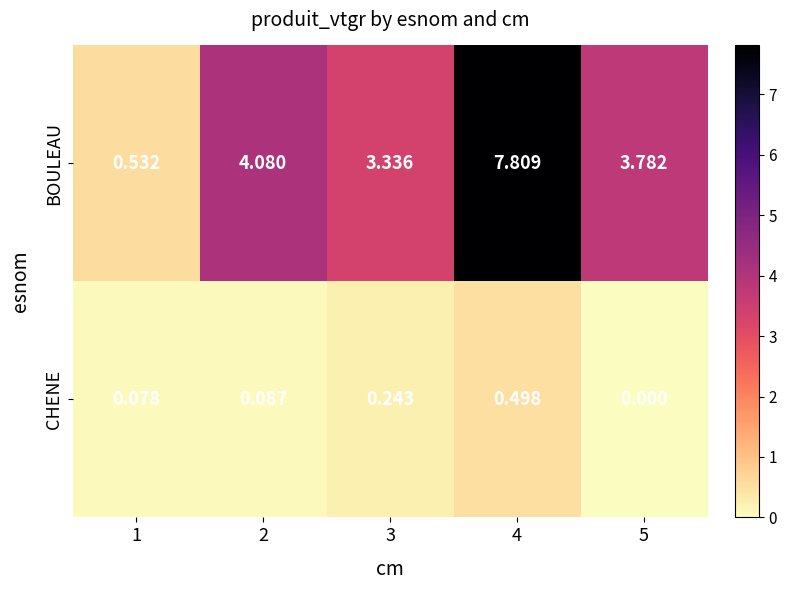

At how many categories does at least one series exceed 2?

4